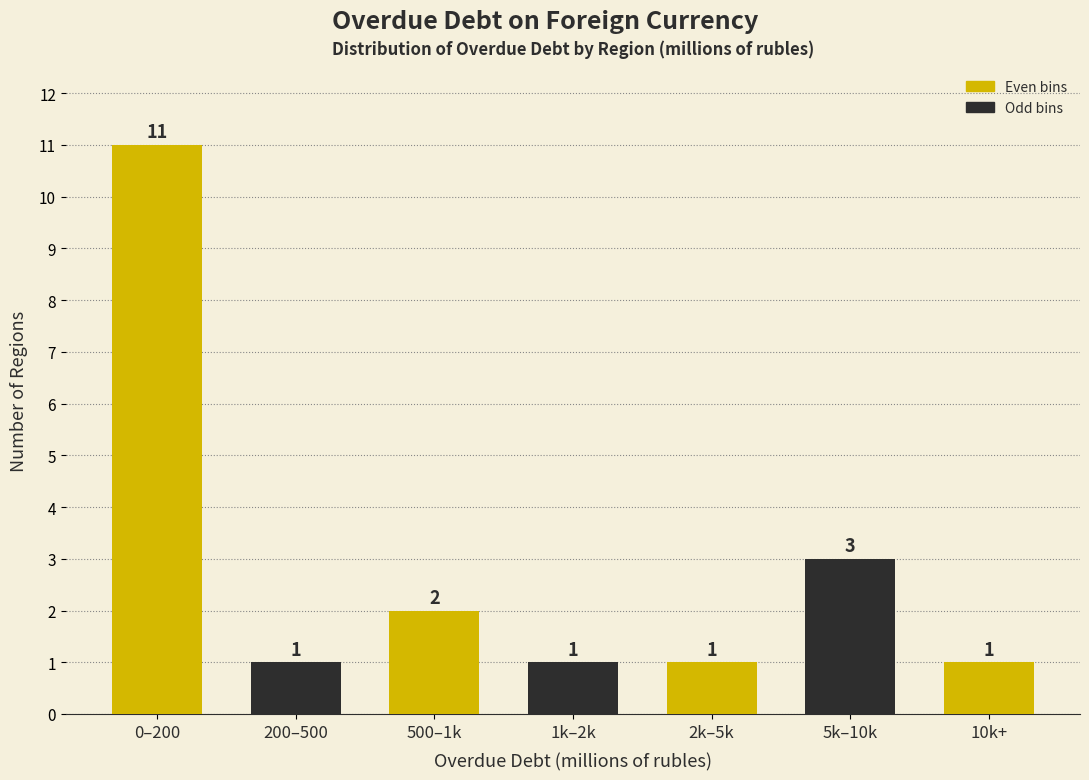

Reading right to left, what are all the values shown in this chart?

1	3	1	1	2	1	11